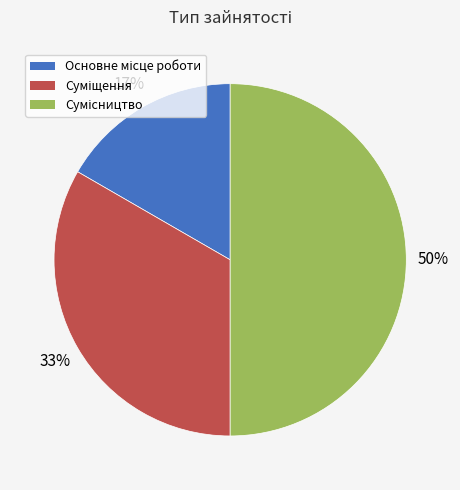

To the nearest percent, what is the difference between the largest and smallest slice percentages?

33%